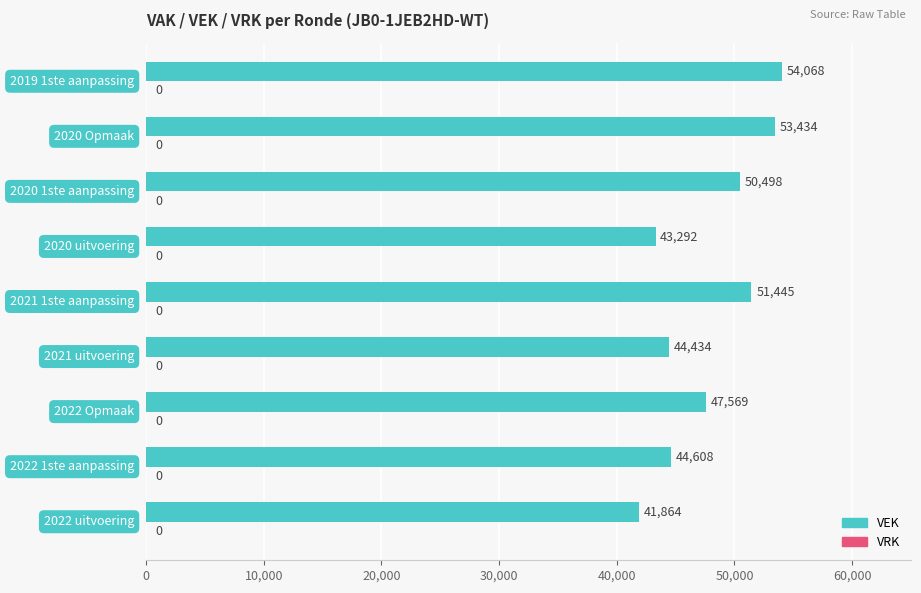

What is the difference between the second highest and minimum values?

11570